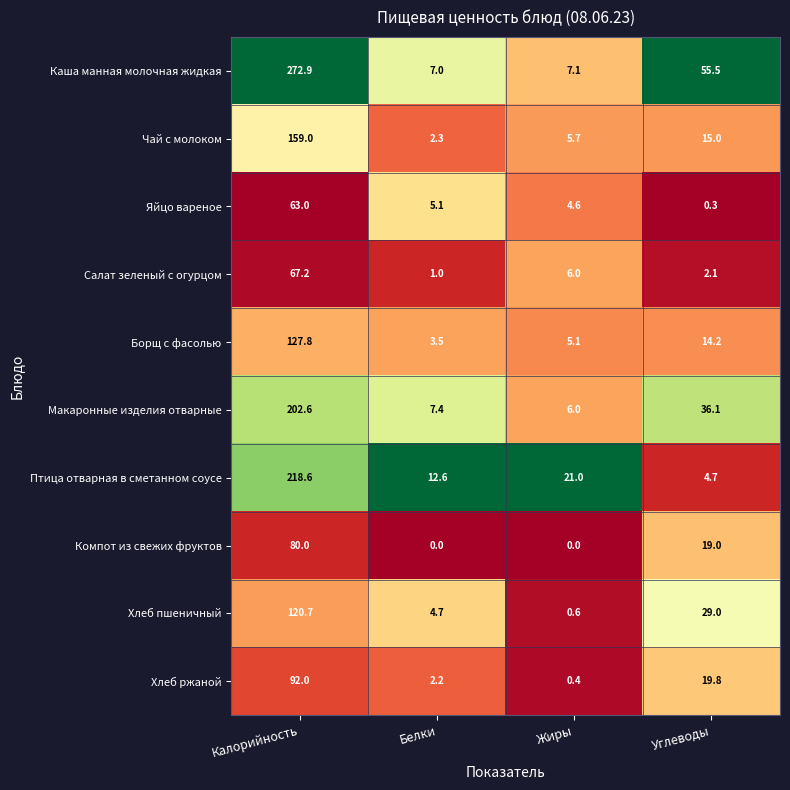

The value of Яйцо вареное at Жиры is 4.6. True or false?

True